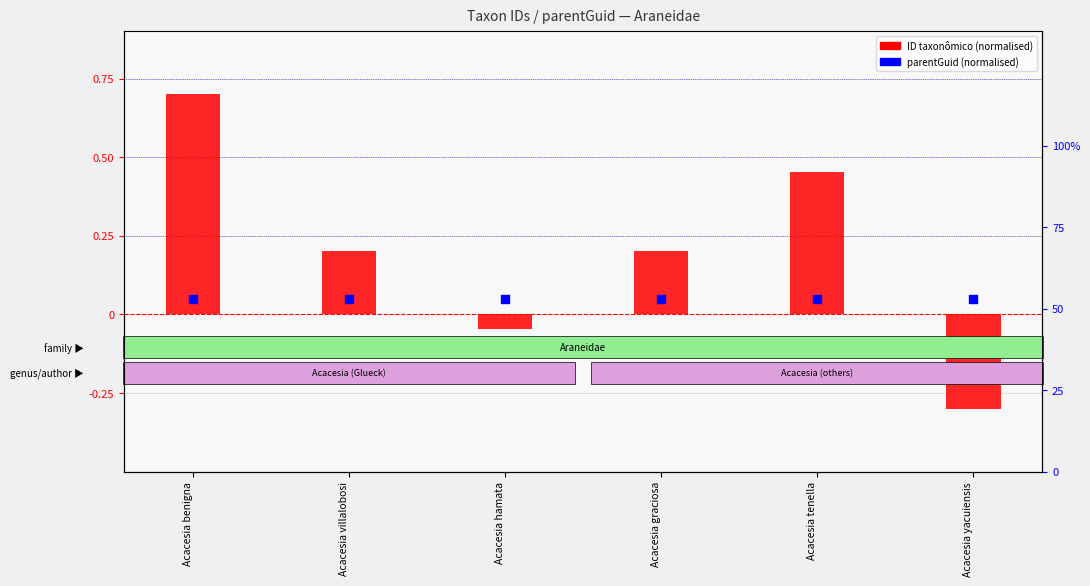

What is the total value across all series at Acacesia benigna?

0.8